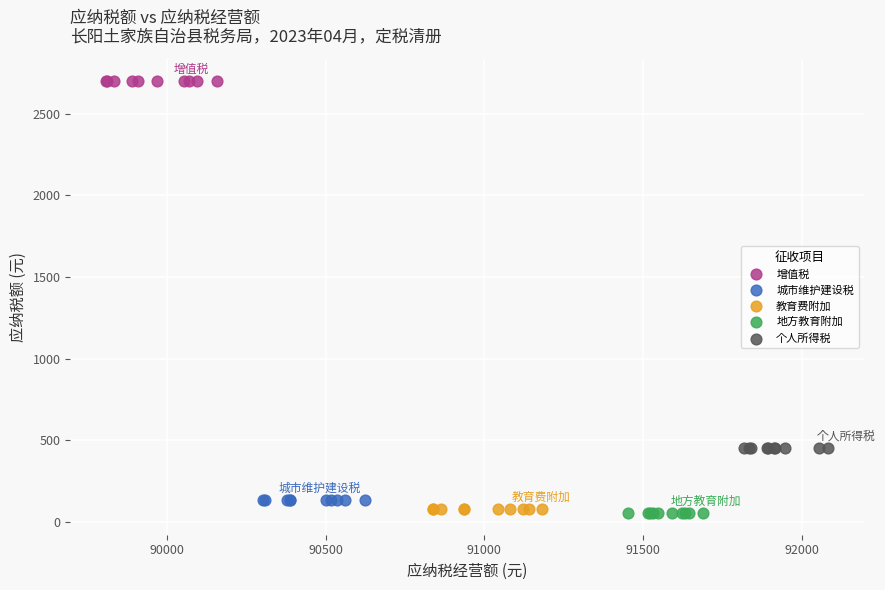

Which series contains the highest Y value?

增值税